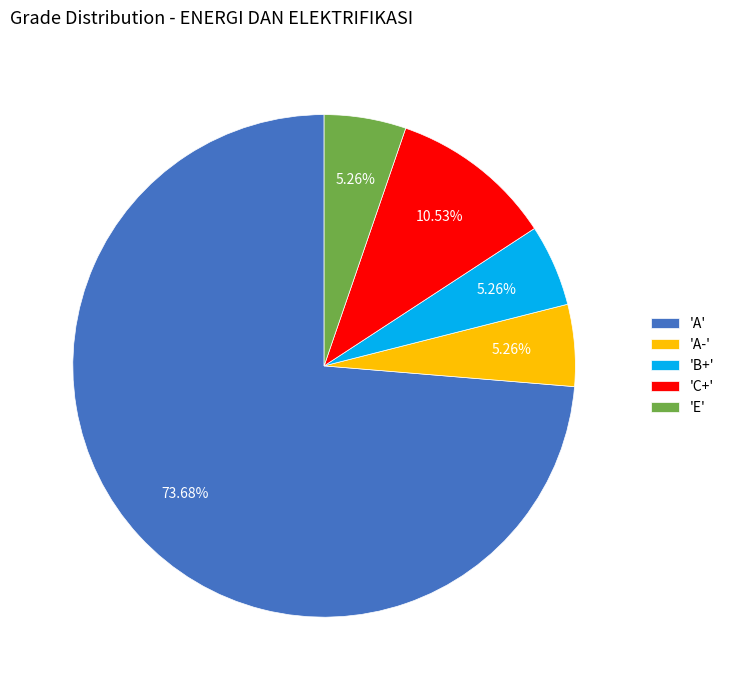

Is the sum of 'E' and 'A-' greater than half?

No